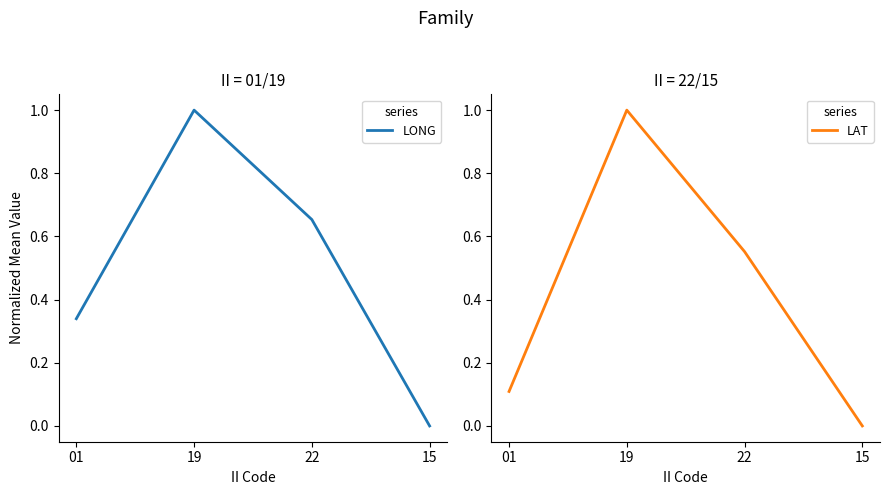

What position from the left is 15?

4